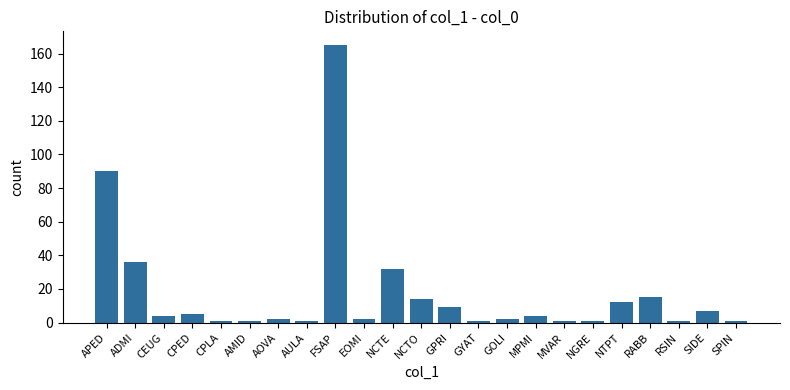

The value at AOVA is 2. True or false?

True